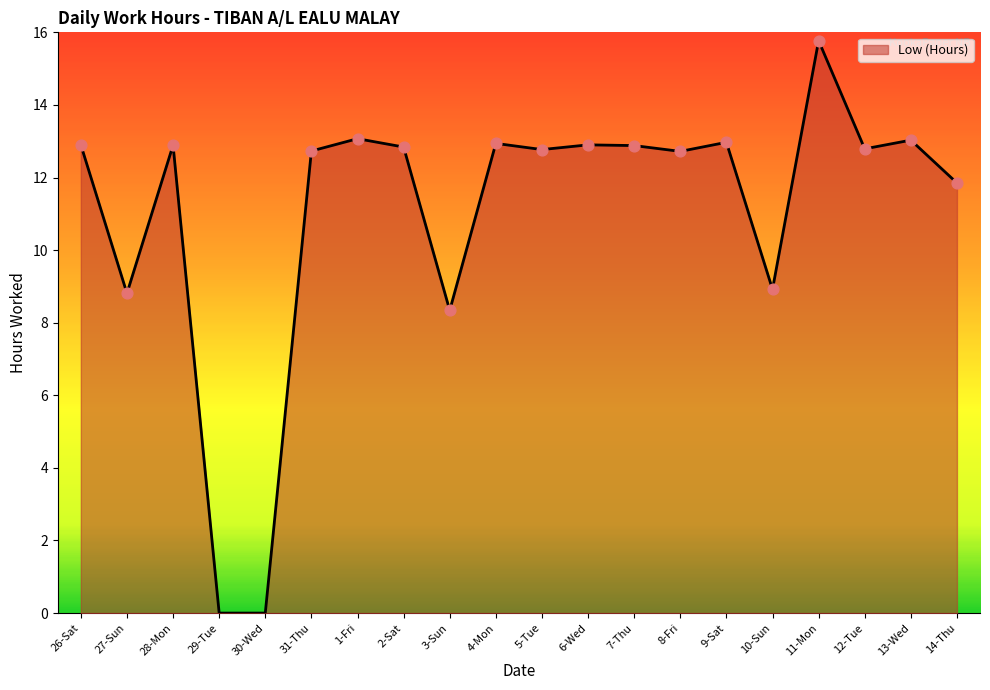

What is the change in value from 27-Sun to 28-Mon?

+4.1